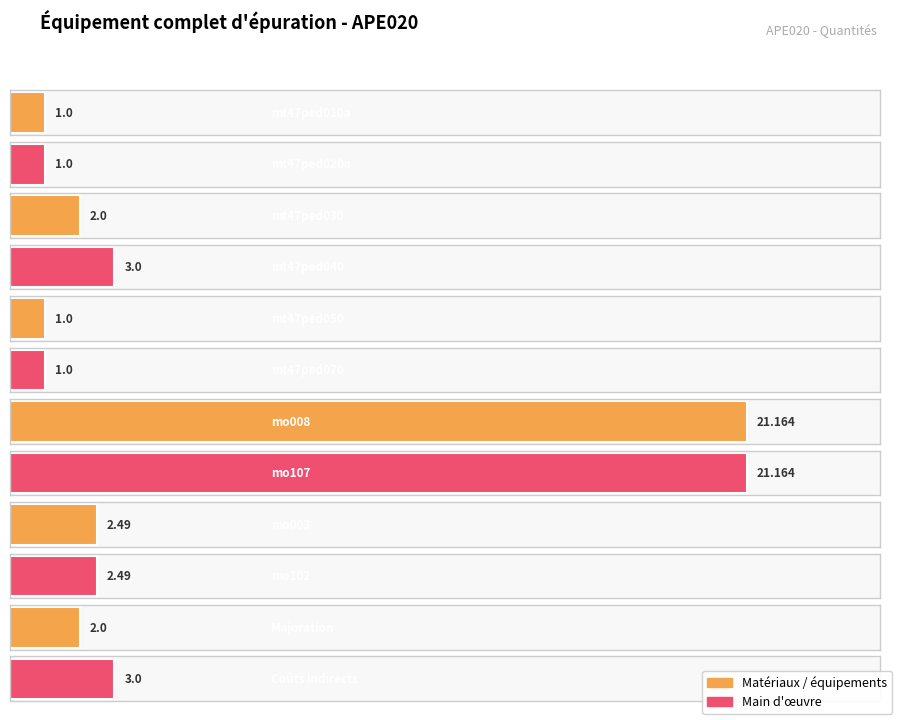

Which category has the lowest value across all series?

mt47ped010a